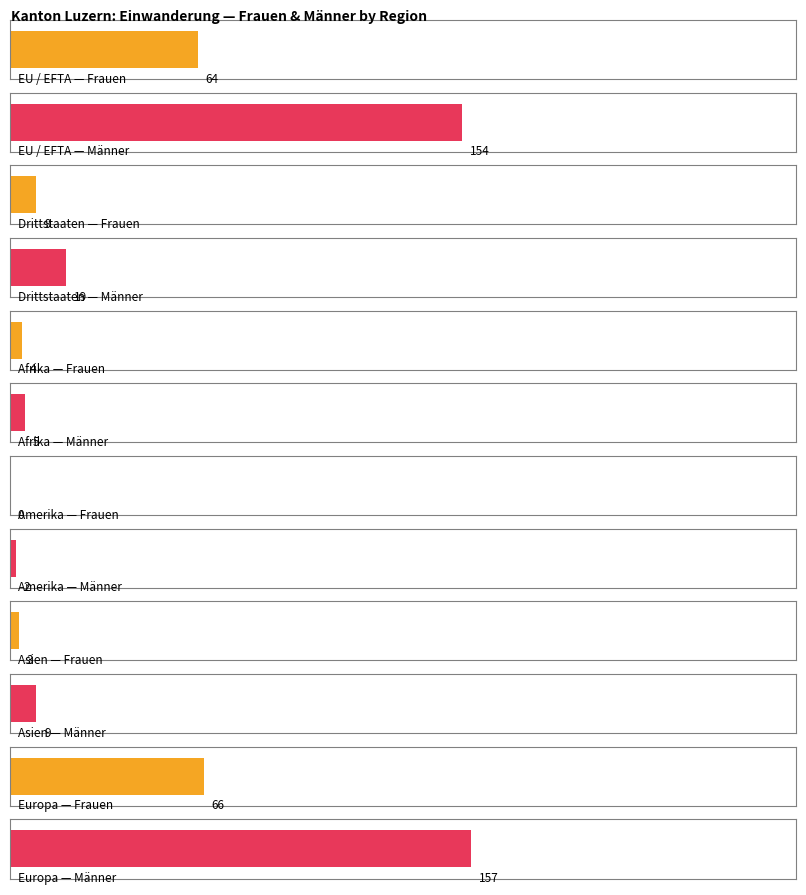

Where does the Frauen series first go above 9?

EU / EFTA